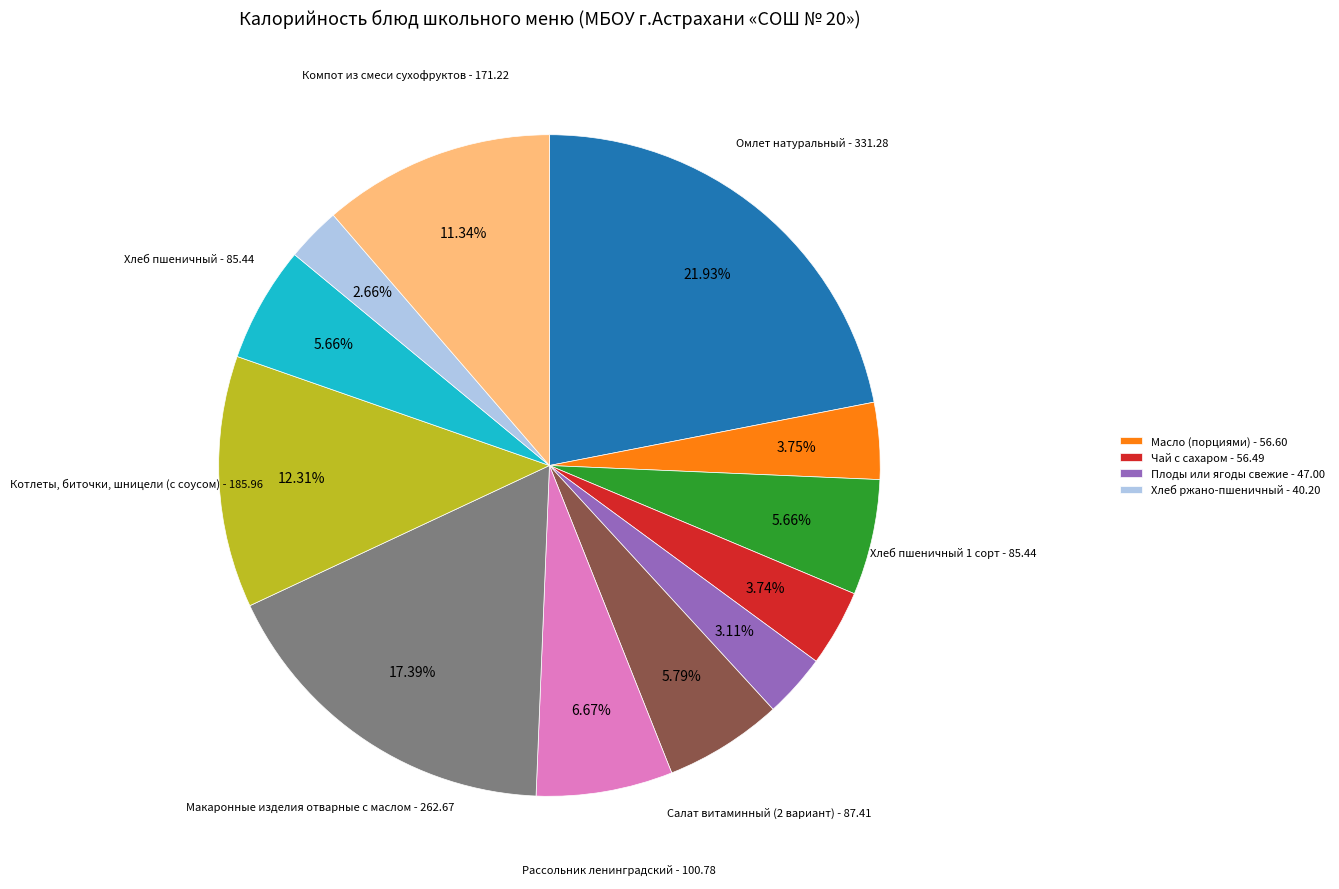

How many segments does this pie chart have?

12